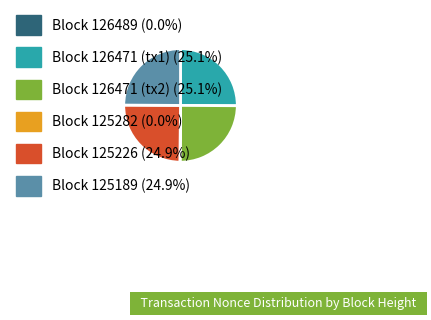

Is there a majority slice in this chart?

No